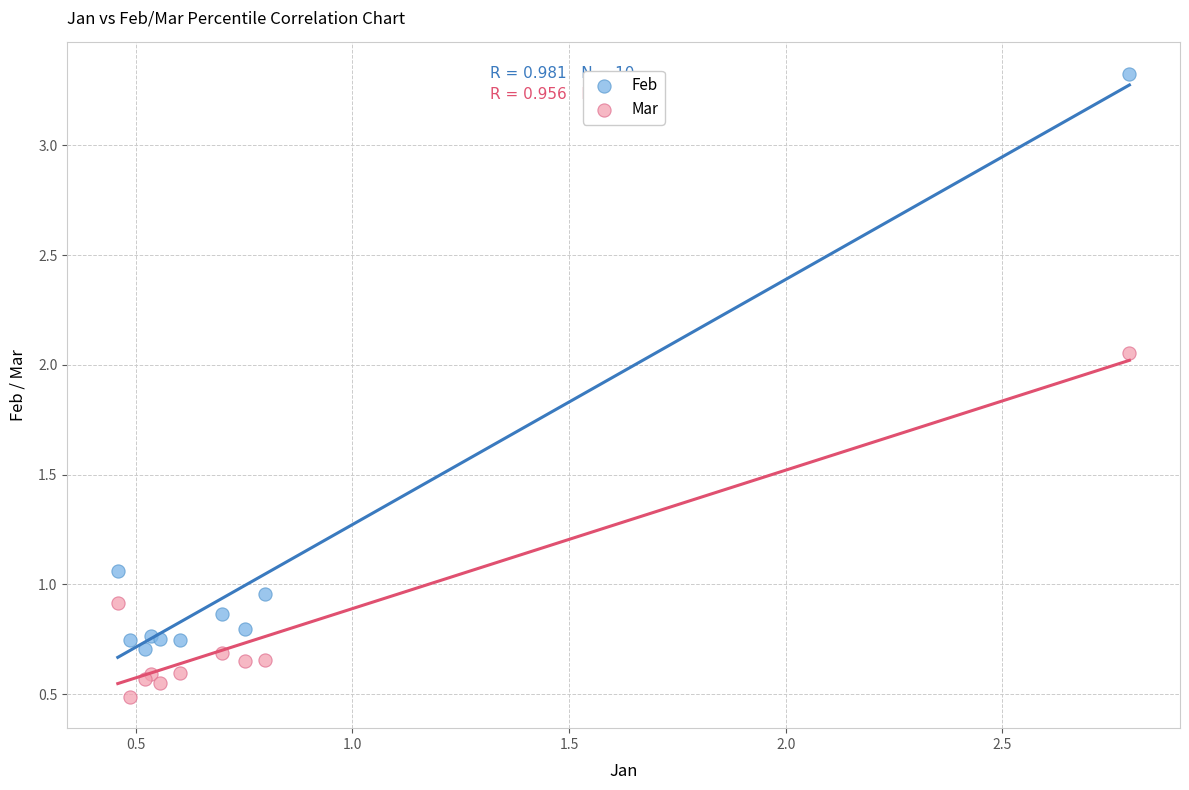

Which series has the widest spread of Y values?

Feb